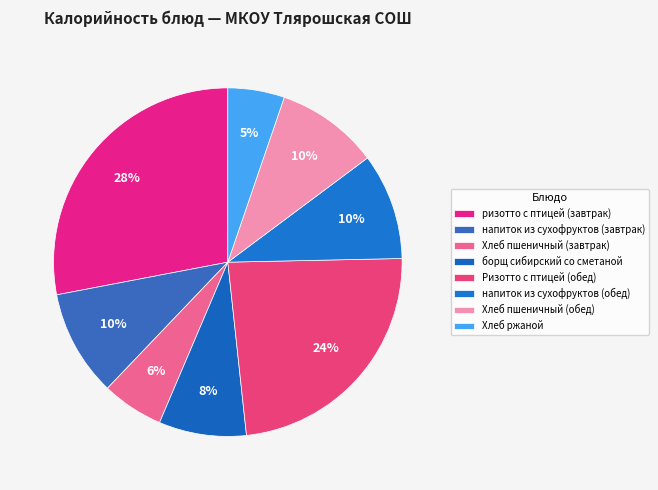

Count the number of slices in the pie.

8